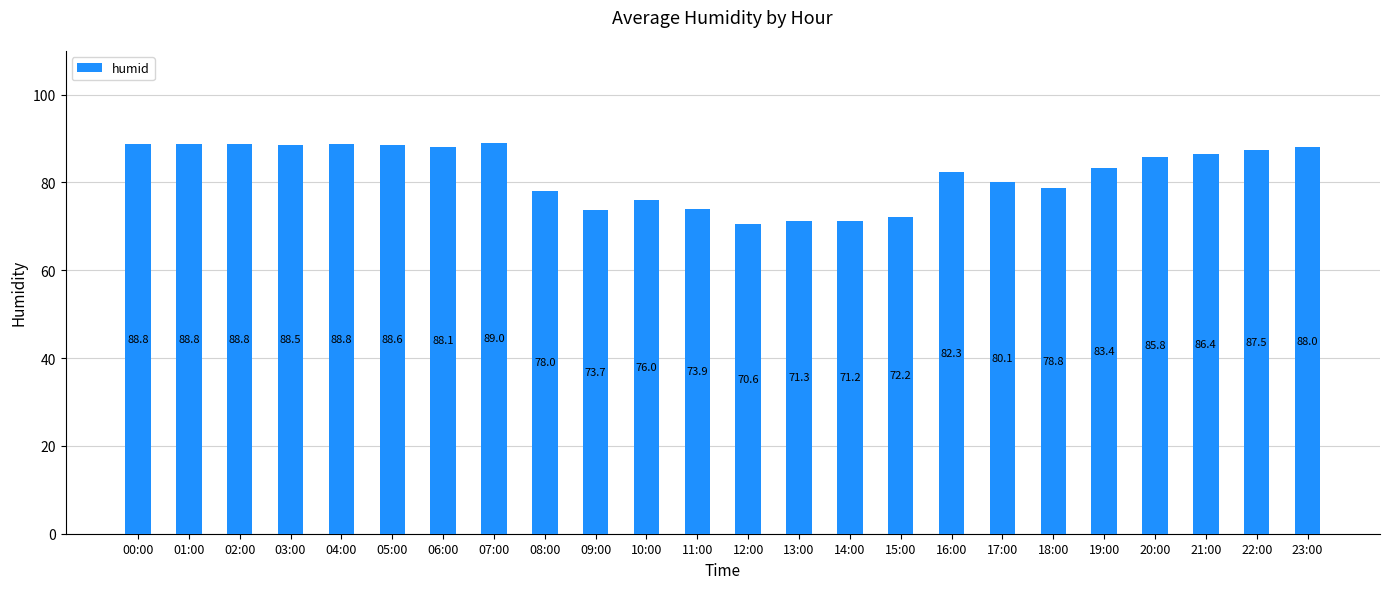

The value at 04:00 is 159.5. True or false?

False